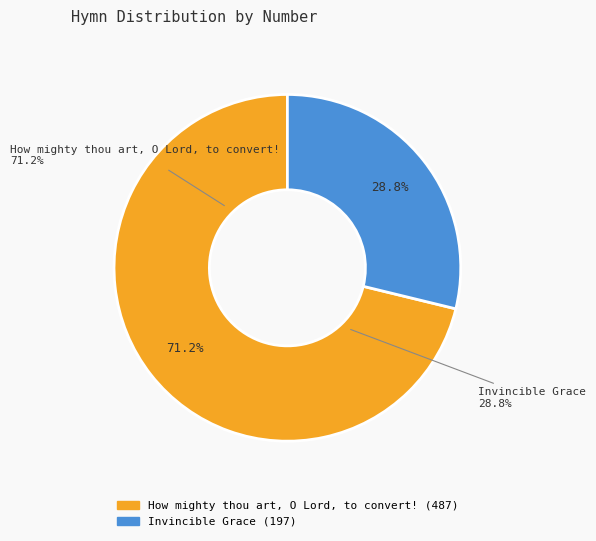

Which has a higher value, Invincible Grace or How mighty thou art, O Lord, to convert!?

How mighty thou art, O Lord, to convert!